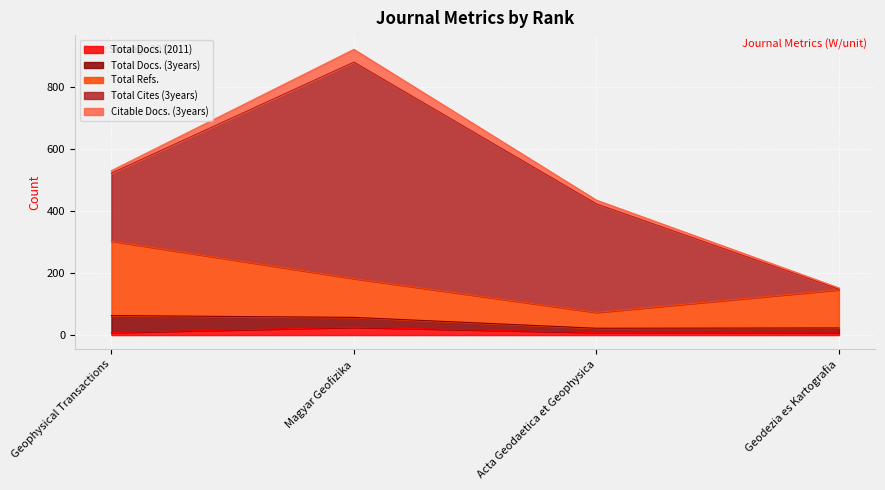

The Total Cites (3years) series shows 698 at Magyar Geofizika. True or false?

True